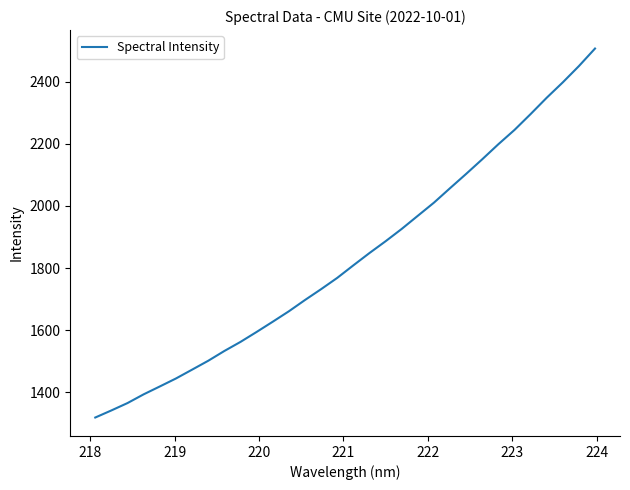

What is the difference between the maximum and minimum values?

1187.5